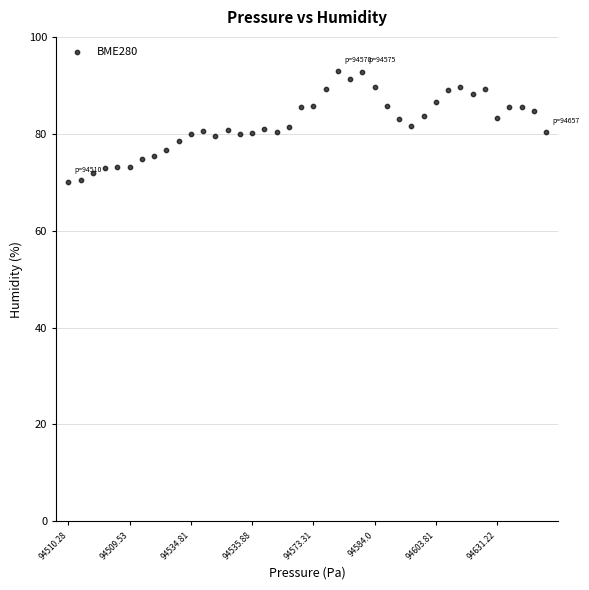

What is the range of Y values (max minus min)?

22.8